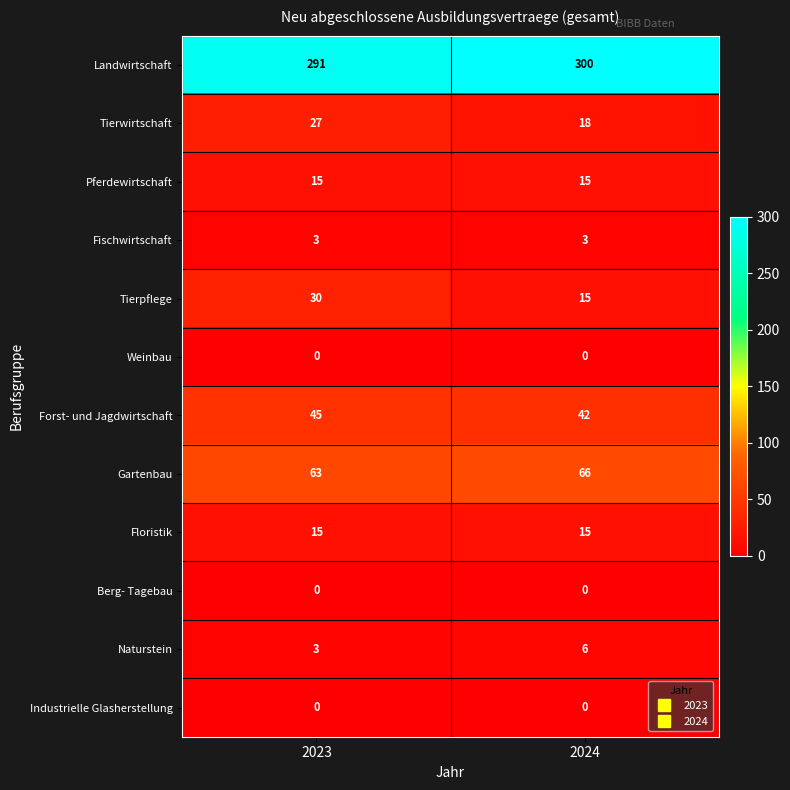

True or false: Fischwirtschaft has a value of 3 at 2024.

True